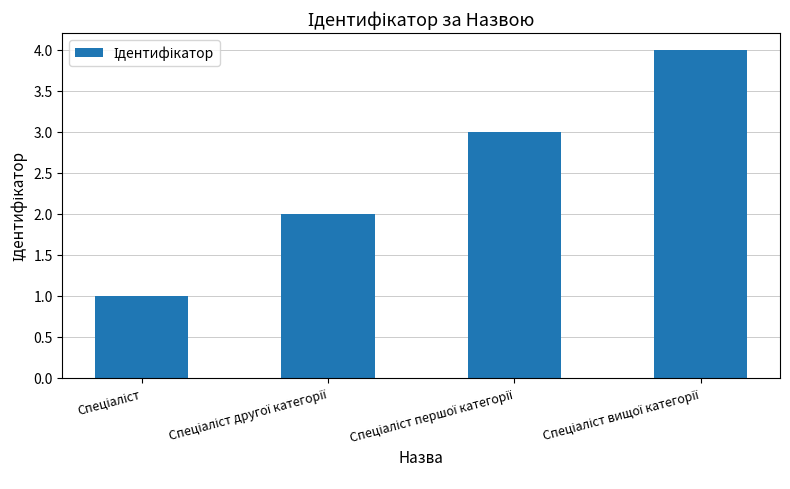

What is the difference between the second highest and second lowest values?

1